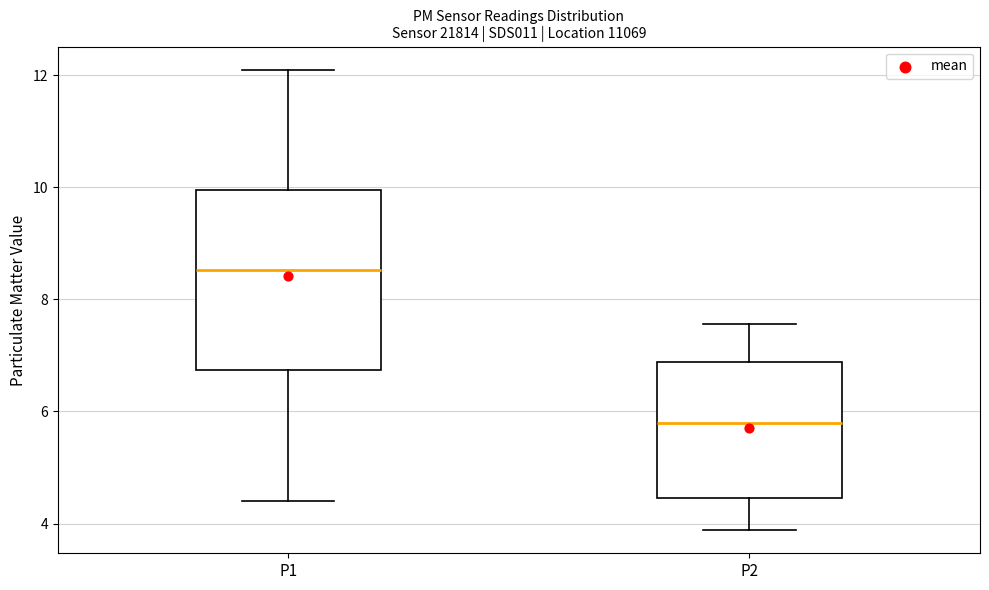

Reading left to right, read every box against the y-axis: the position of its median line, the range the box covers, and the ends of its whiskers. The values are not printed on the chart, so give them approximately, as read against the axis.

P1: median 8.6, box 6.8 to 10.0, whiskers 4.4 to 12.2
P2: median 5.8, box 4.4 to 6.8, whiskers 3.8 to 7.6